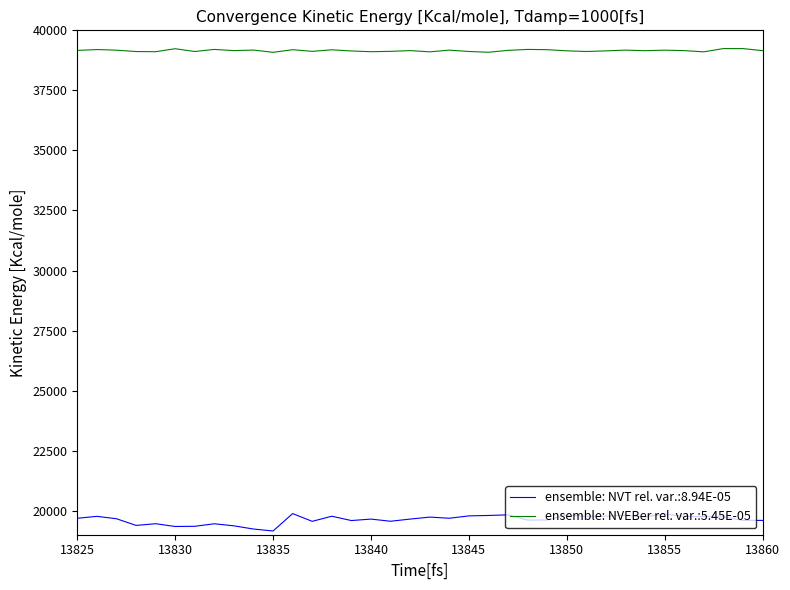

How many lines are shown in the chart?

2